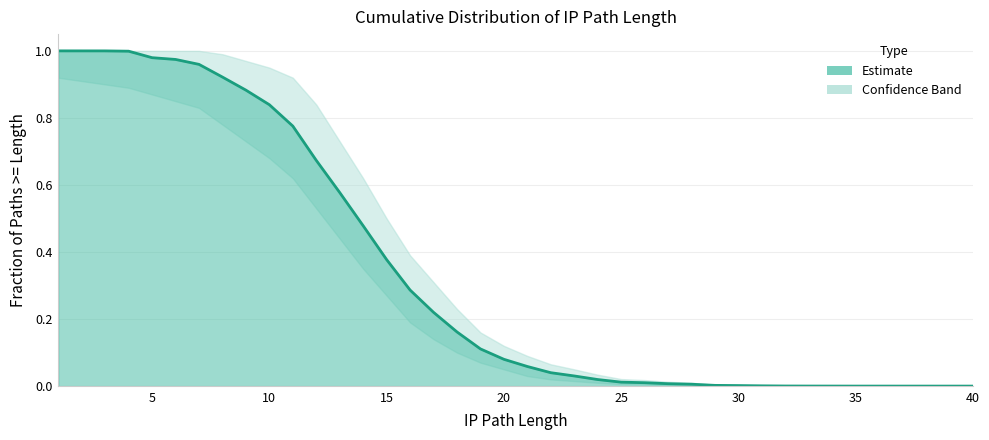

What is the sum of the upper values at 17 and 27?

0.3